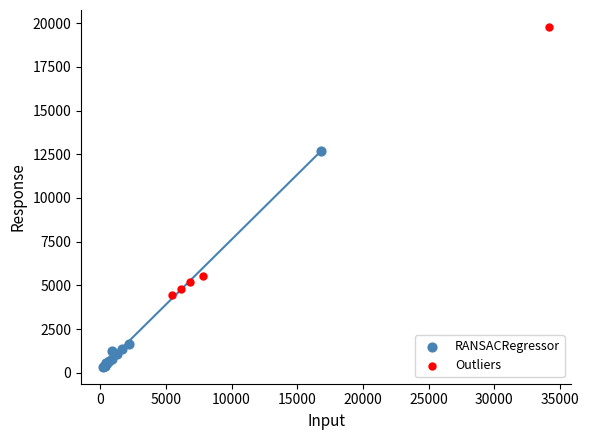

What are all the series names shown in the legend?

RANSACRegressor, Outliers